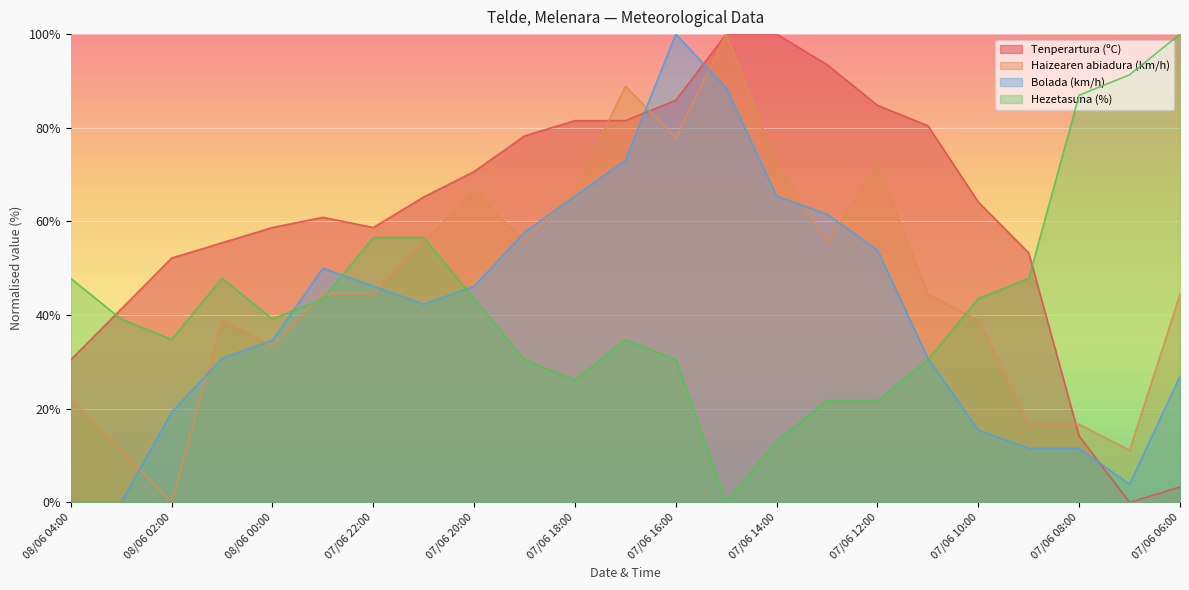

What is the value of the Tenperartura (ºC) point at the 12th from the left?

81.5